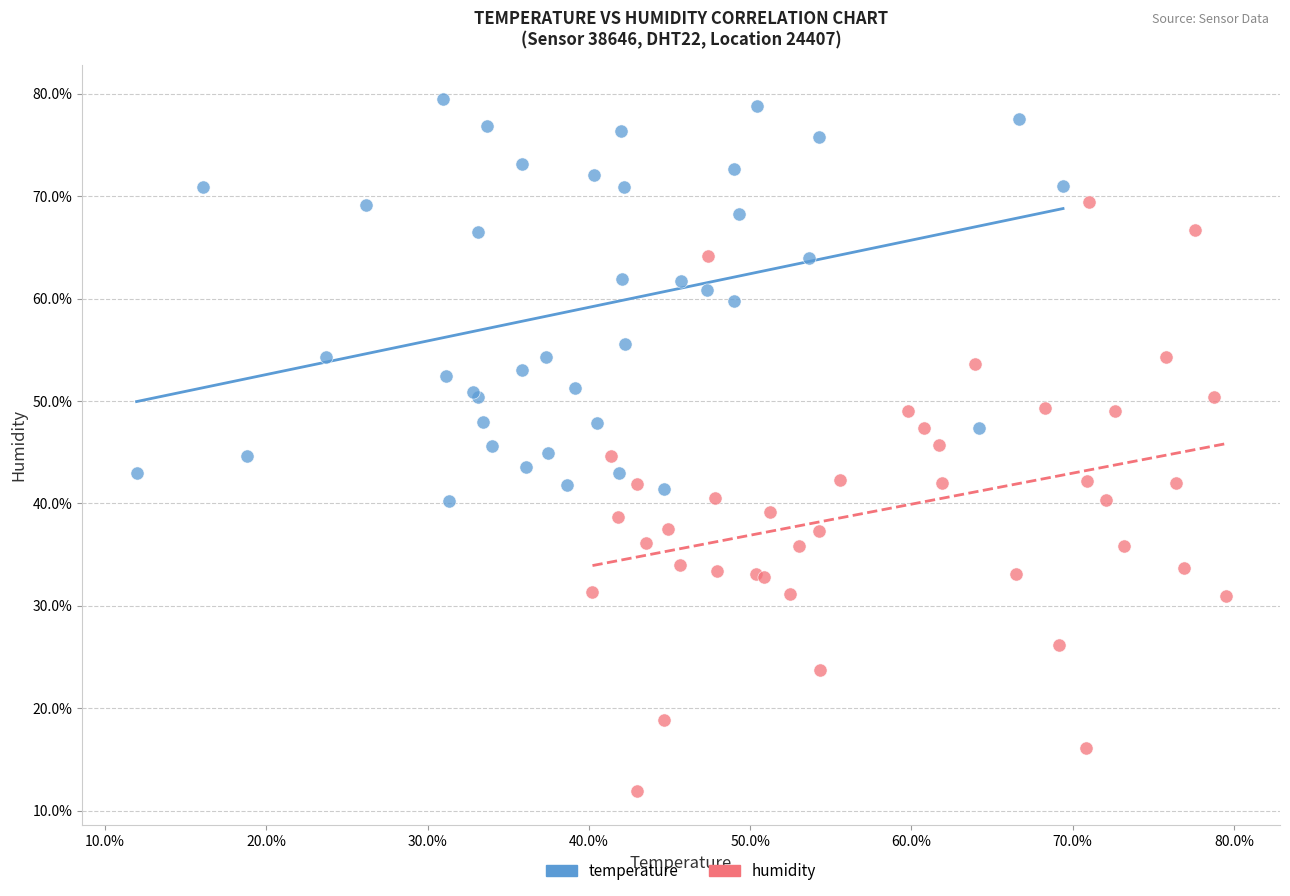

Which series reaches the minimum Y coordinate?

humidity